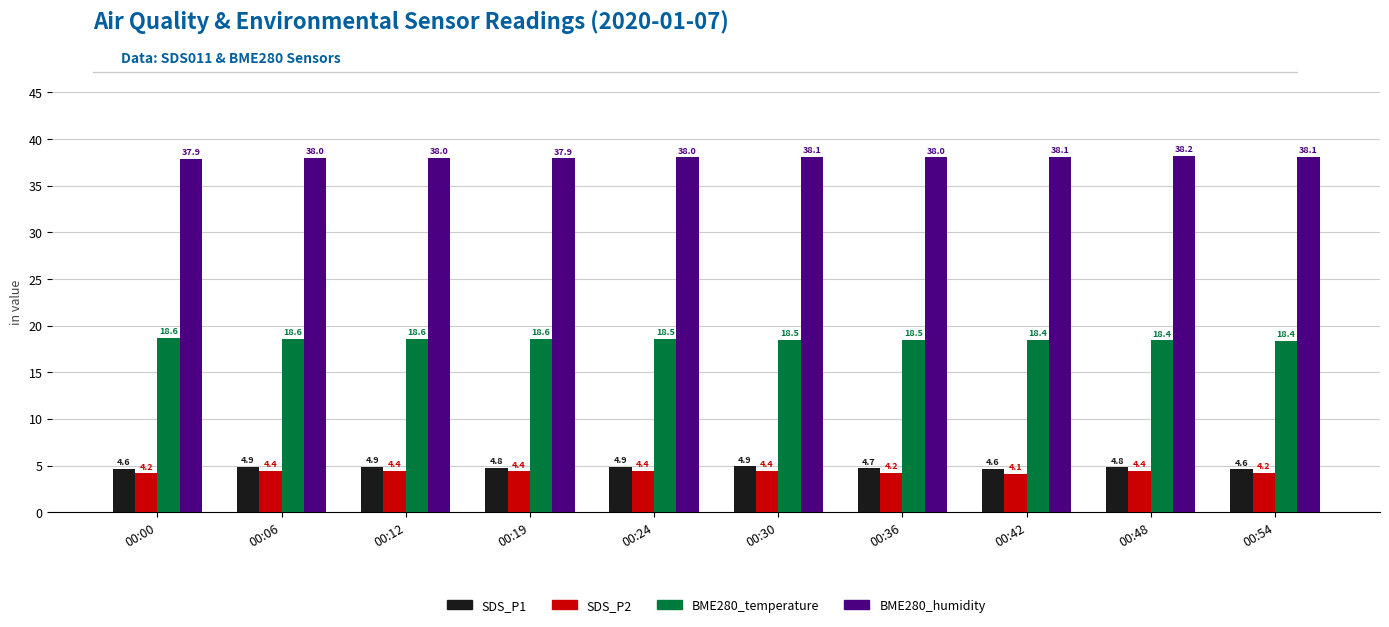

What is the highest value of the BME280_humidity series?

38.2